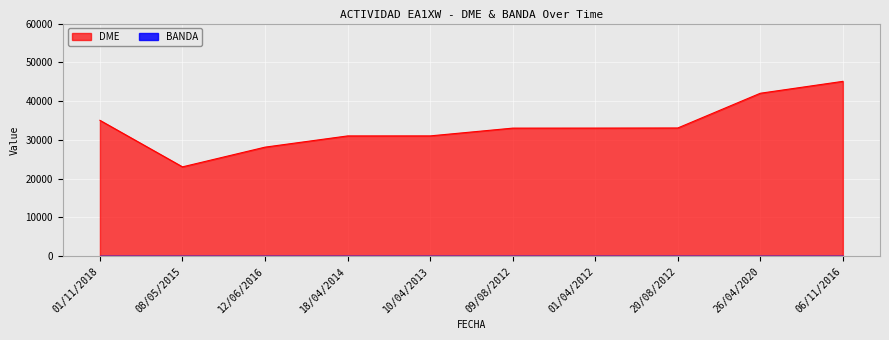

Which series changed the most between 12/06/2016 and 06/11/2016?

DME